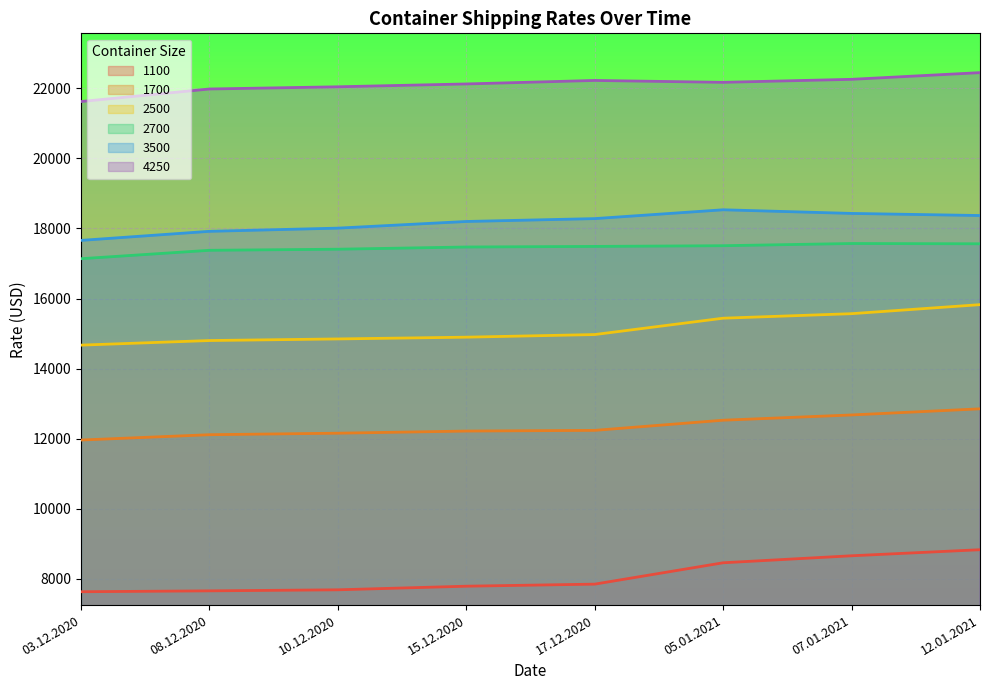

What is the sum of the 4250 values at 07.01.2021 and 17.12.2020?

44486